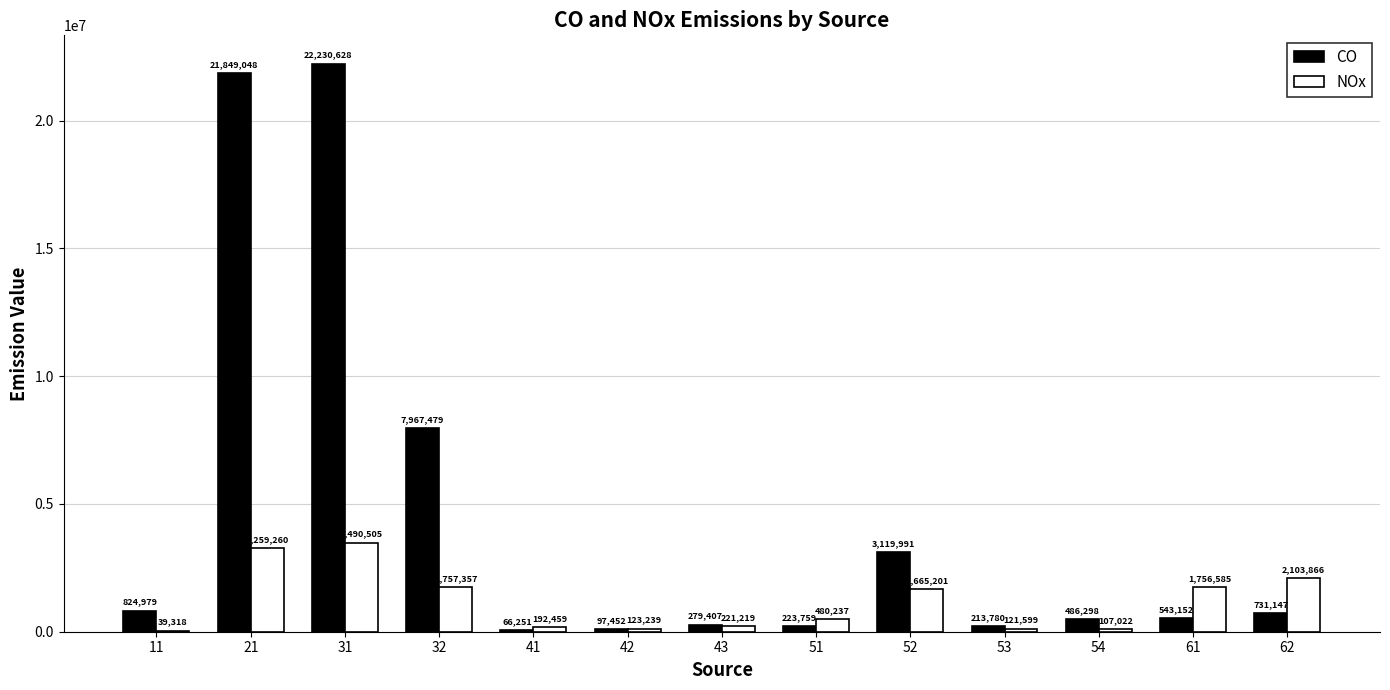

Reading left to right, transcribe all the data shown in this chart.

CO: 824979	21849048	22230628	7967479	66251	97452	279407	223759	3119991	213780	486298	543152	731147
NOx: 39318	3259260	3490505	1757357	192459	123239	221219	480237	1665201	121599	107022	1756585	2103866